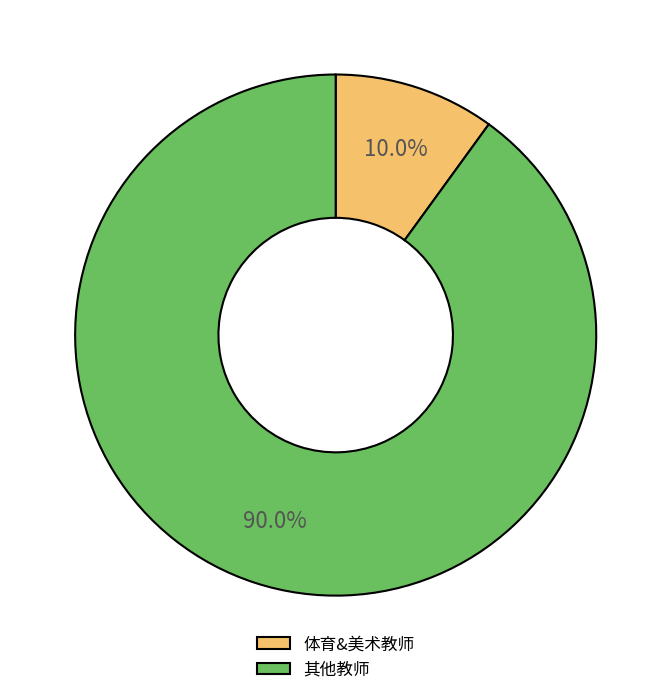

What is the largest slice in the pie chart?

其他教师